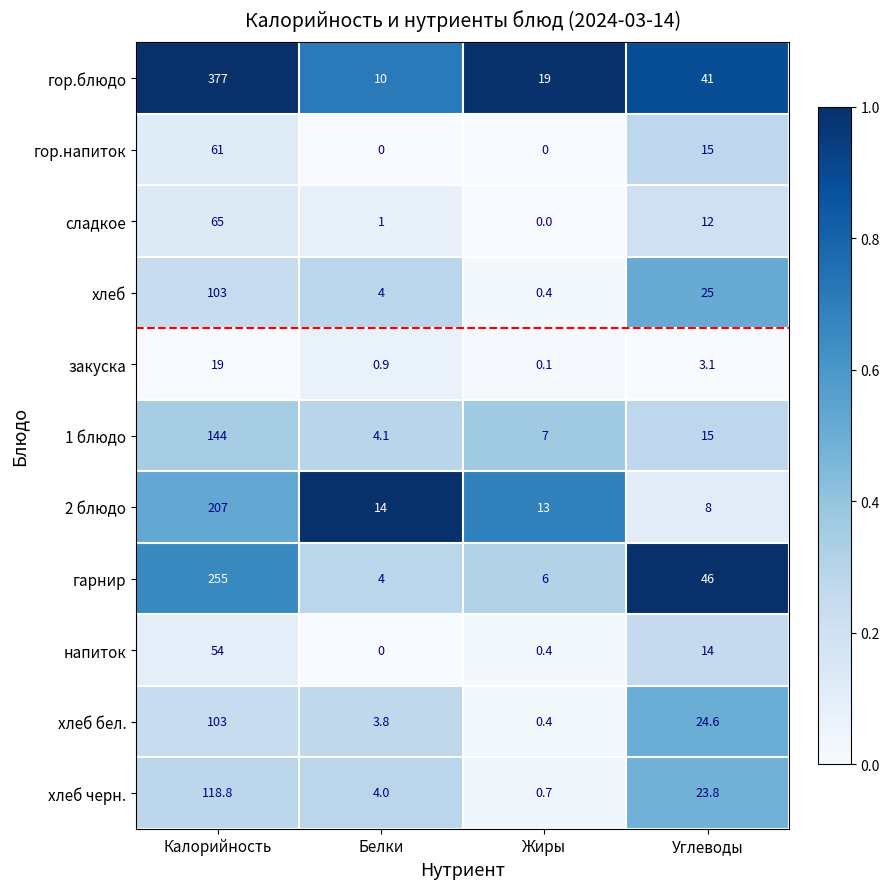

Where does the закуска series first go above 3?

Калорийность